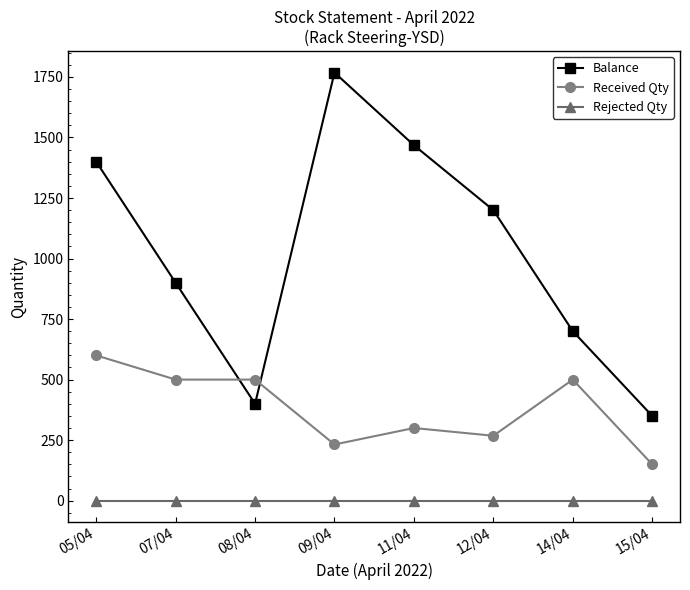

Is the value of Received Qty at 11/04 greater than the value of Balance at 05/04?

No